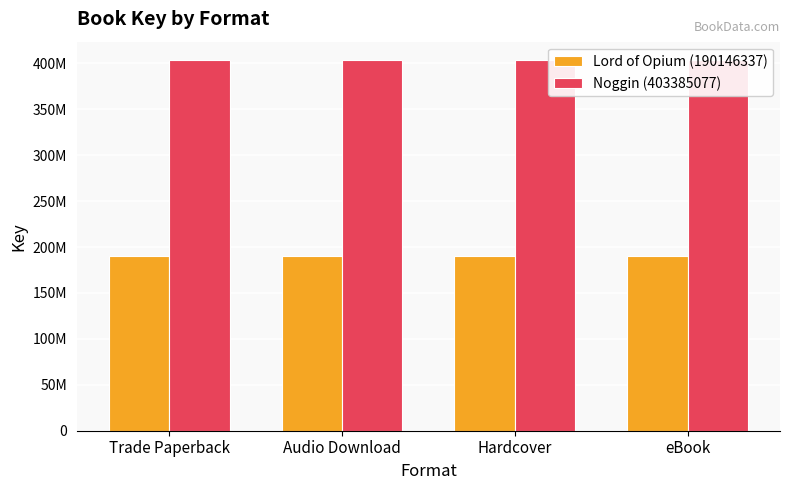

The value of Lord of Opium (190146337) at eBook is 190146337. True or false?

True